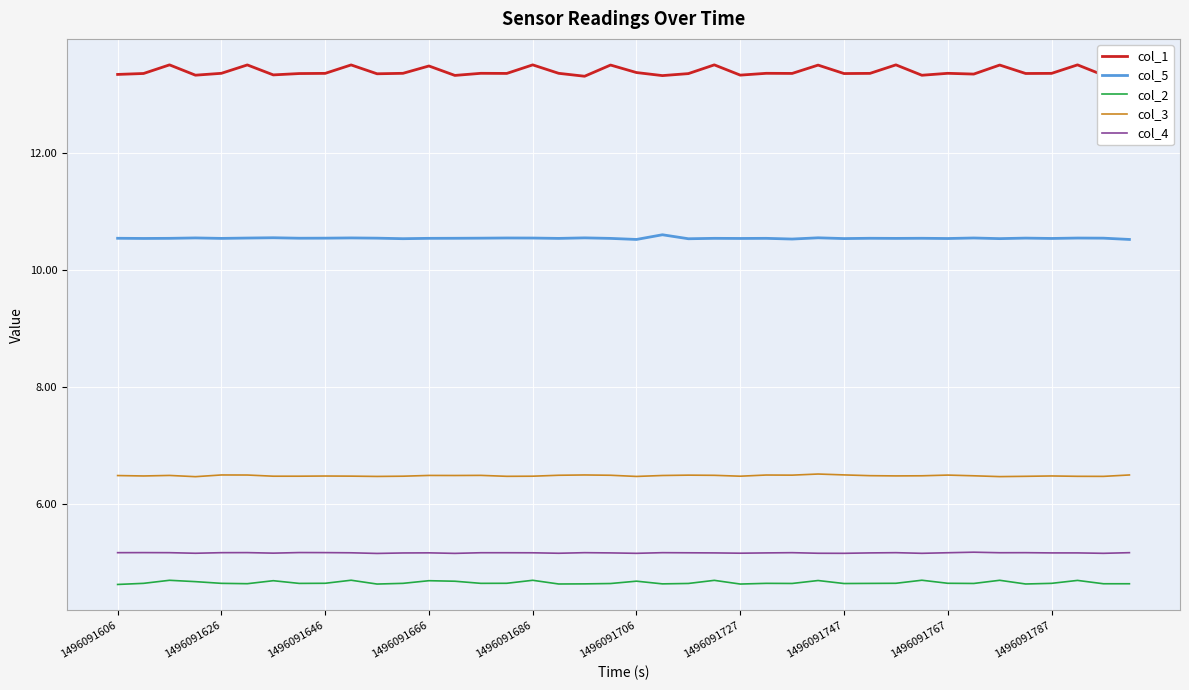

What is the minimum value shown in the chart?

4.6